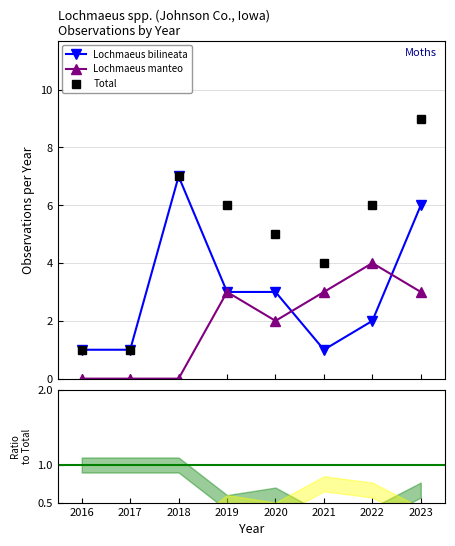

Reading right to left, list all the values displayed in this chart.

Lochmaeus bilineata: 6	2	1	3	3	7	1	1
Lochmaeus manteo: 3	4	3	2	3	0	0	0
Total: 9	6	4	5	6	7	1	1